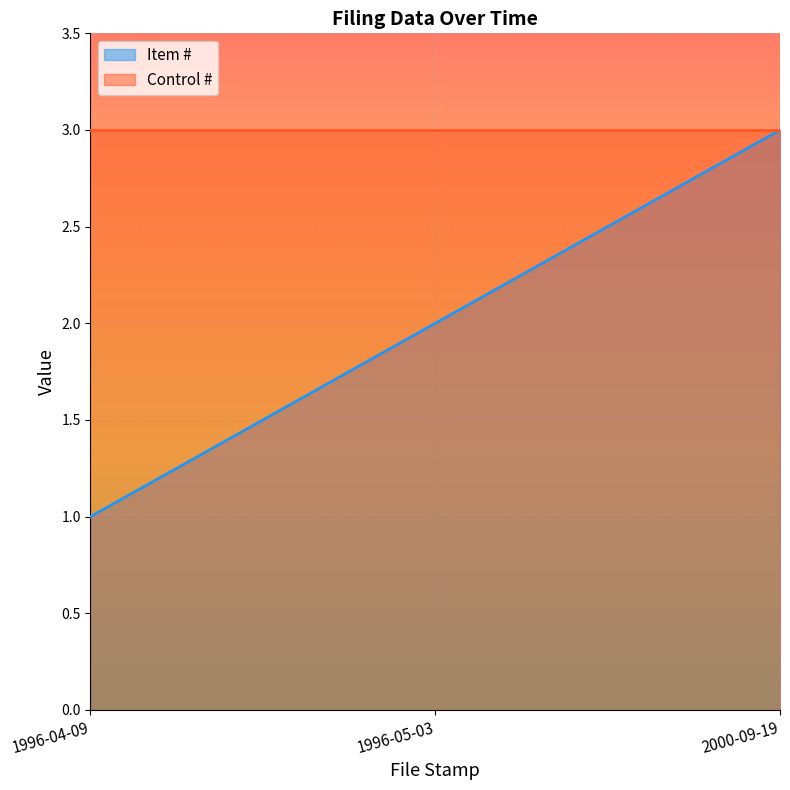

Rank the categories by value from highest to lowest.

2000-09-19, 1996-05-03, 1996-04-09